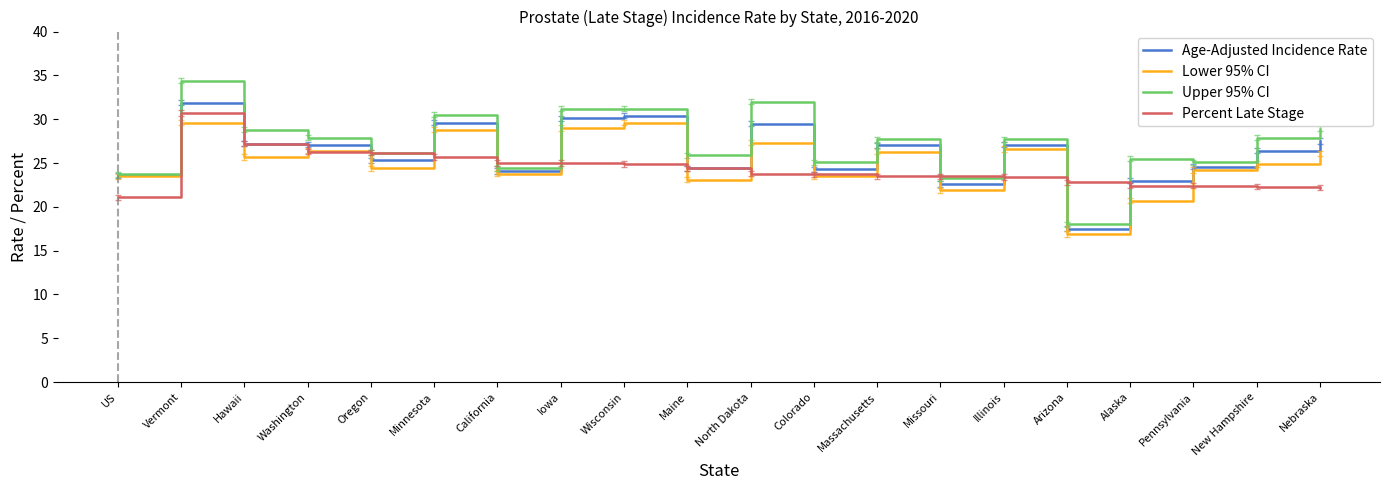

What is the spread (max minus min) of values at Missouri?

1.6